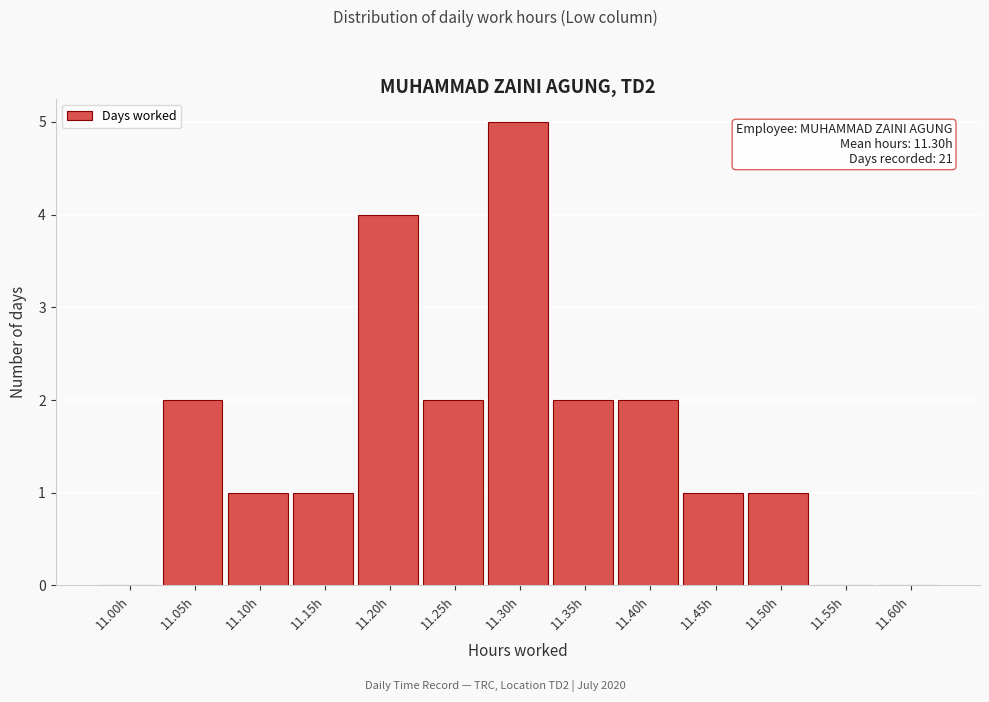

Reading right to left, what are all the values shown in this chart?

11.60h=0	11.55h=0	11.50h=1	11.45h=1	11.40h=2	11.35h=2	11.30h=5	11.25h=2	11.20h=4	11.15h=1	11.10h=1	11.05h=2	11.00h=0